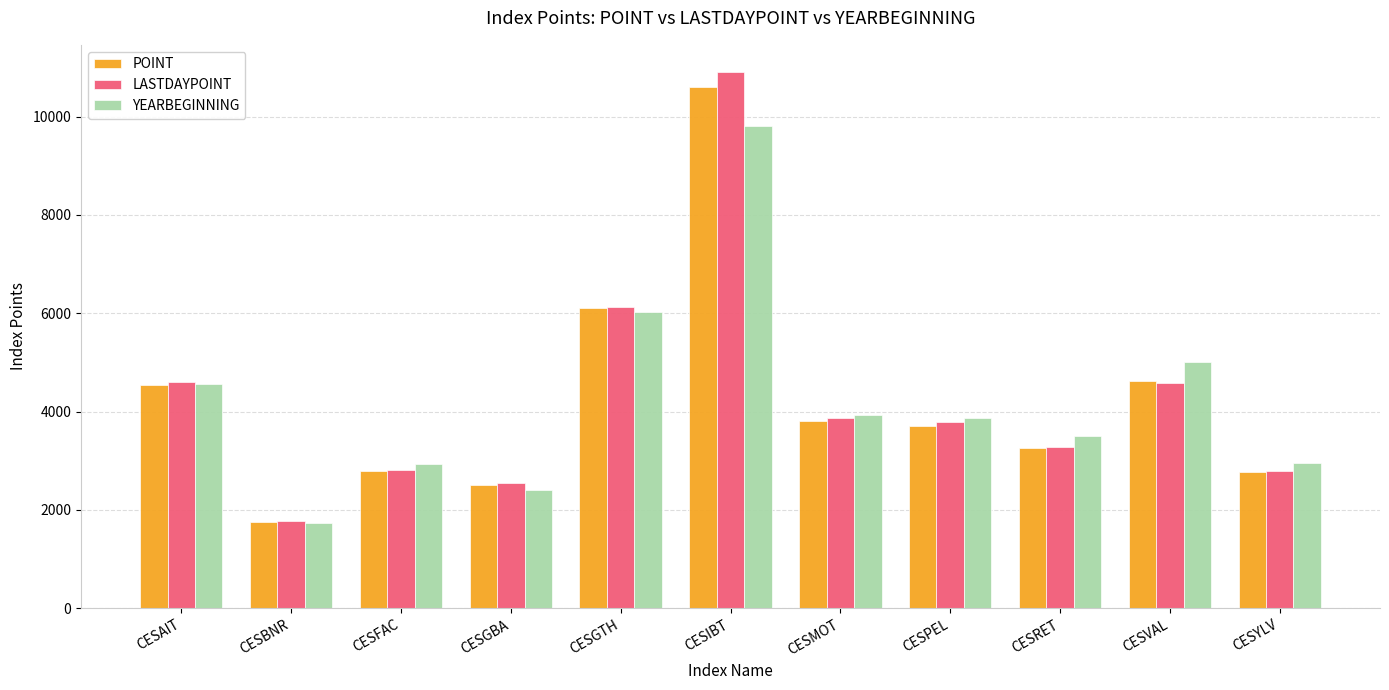

Is it true that POINT equals 1691.4 at CESFAC?

False